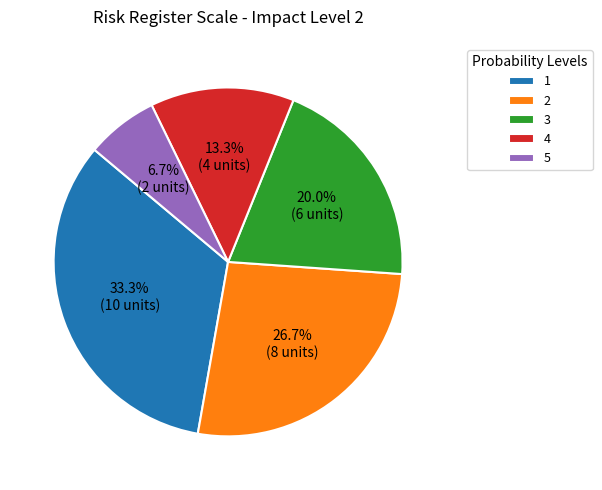

How much of the chart is everything except 3?

80.0%